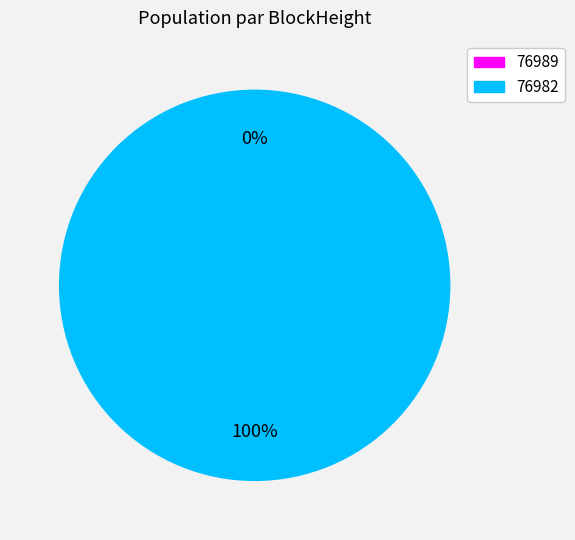

To the nearest percent, what is the difference between the 76982 and 76989 slice percentages?

100%